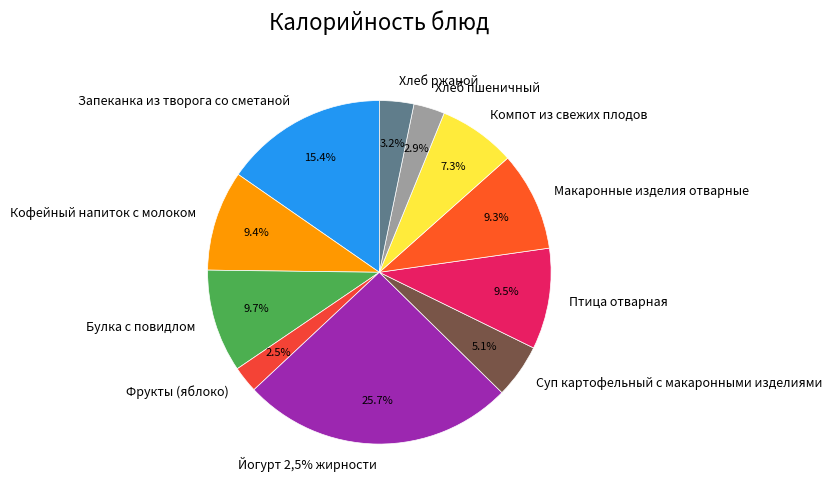

Which category has the biggest portion of the pie?

Йогурт 2,5% жирности